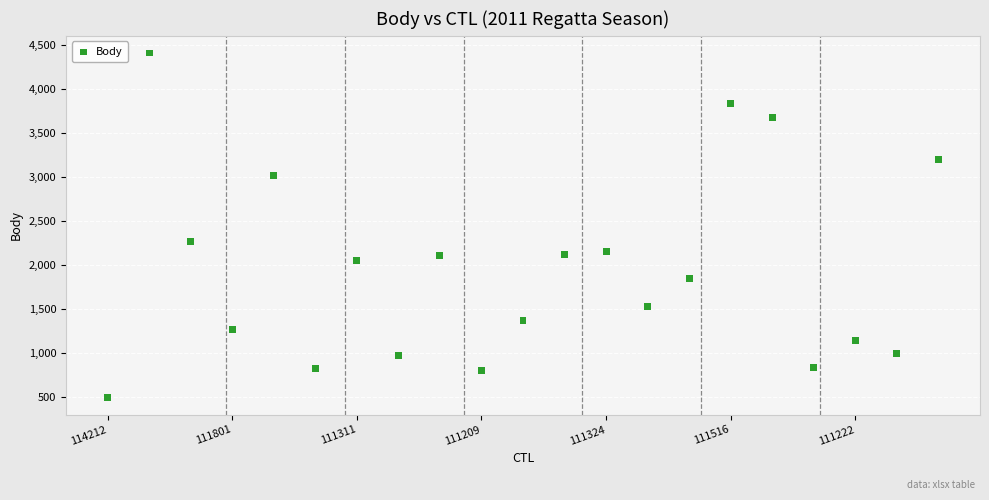

What is the range of Y values (max minus min)?

3905